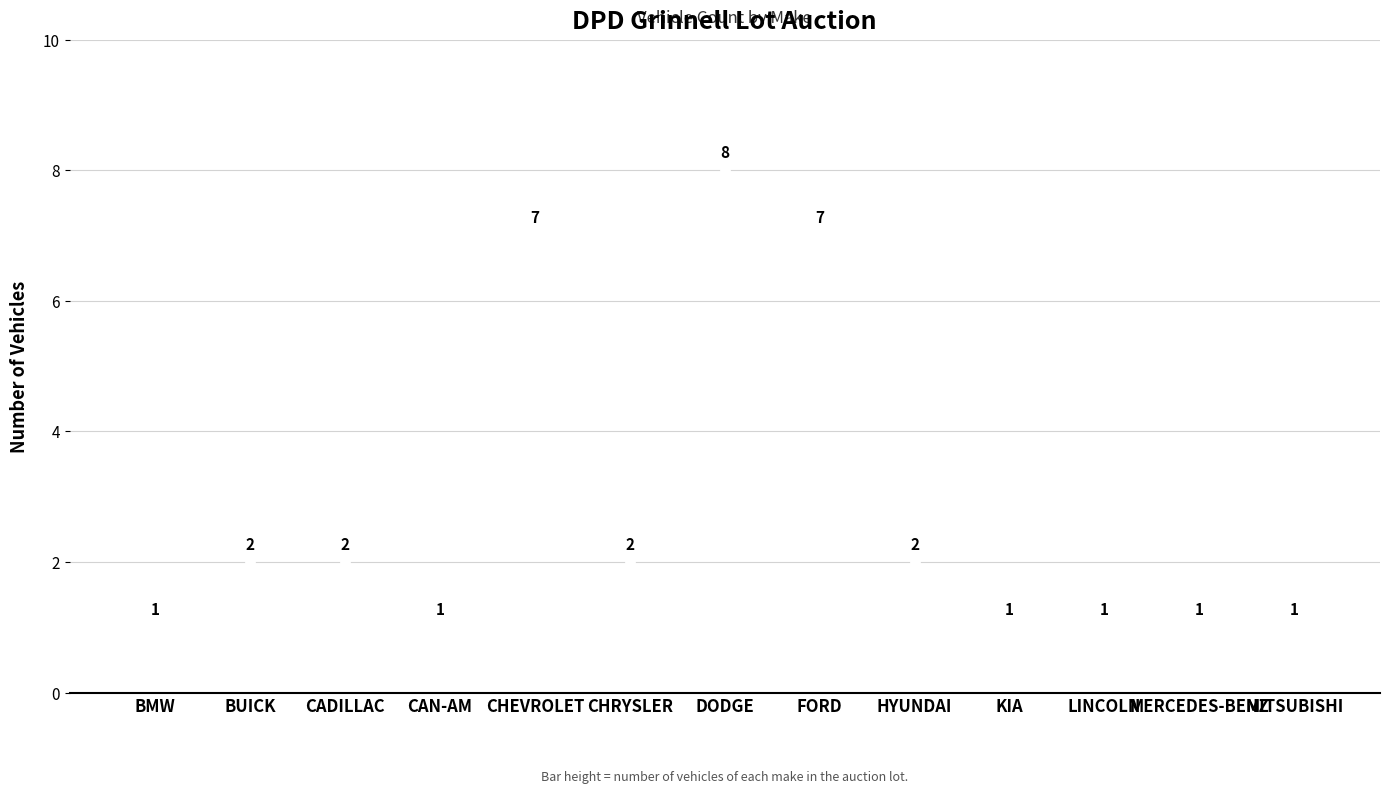

Is the value of low at MITSUBISHI greater than the value of count at DODGE?

No